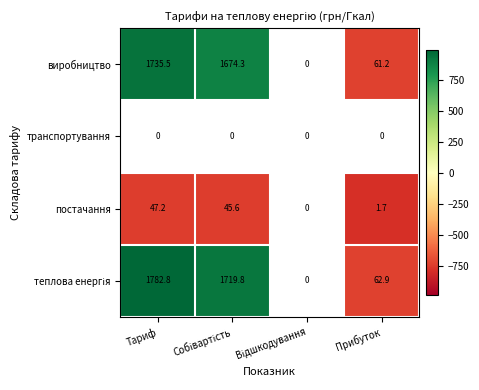

Is the value of постачання at Тариф greater than the value of виробництво at Прибуток?

No